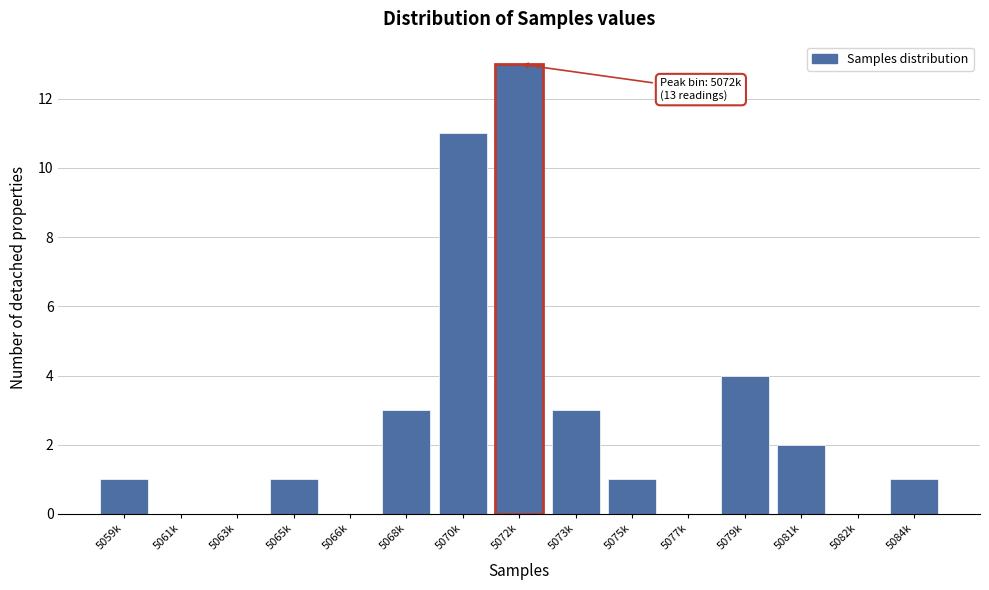

Reading left to right, list all the values displayed in this chart.

5059k=1	5061k=0	5063k=0	5065k=1	5066k=0	5068k=3	5070k=11	5072k=13	5073k=3	5075k=1	5077k=0	5079k=4	5081k=2	5082k=0	5084k=1